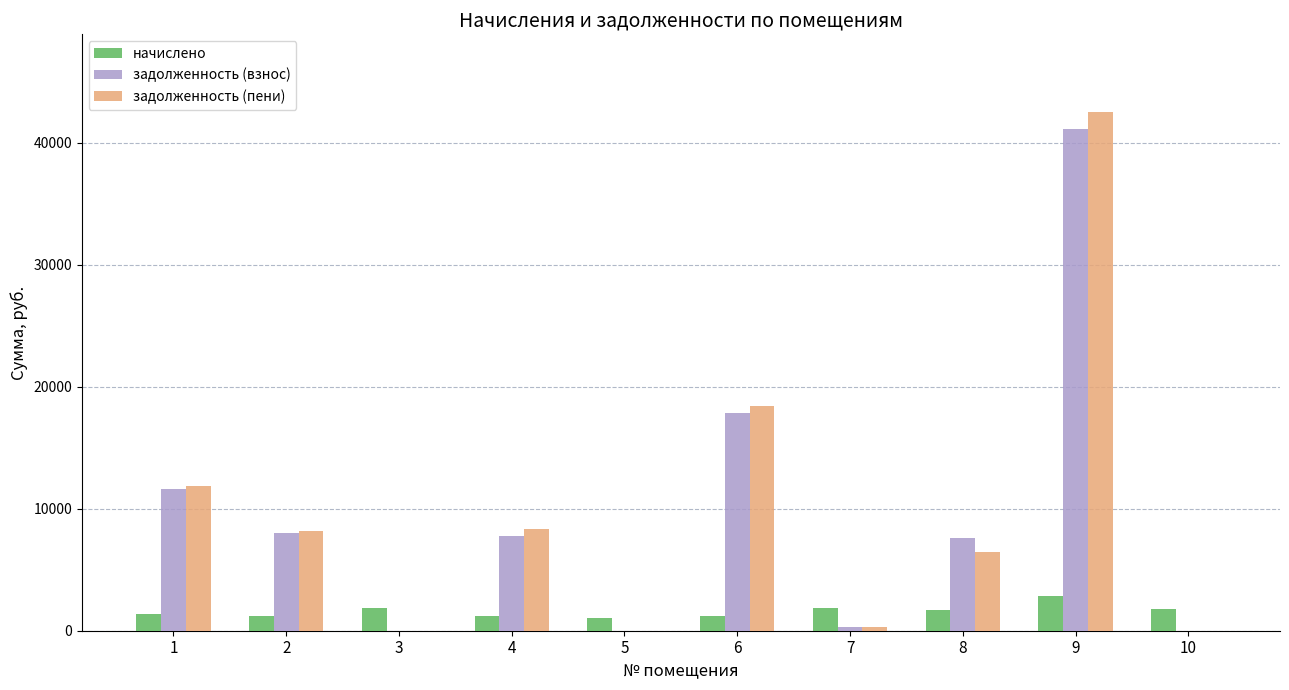

Between 1 and 10, which series saw the biggest shift?

задолженность (пени)